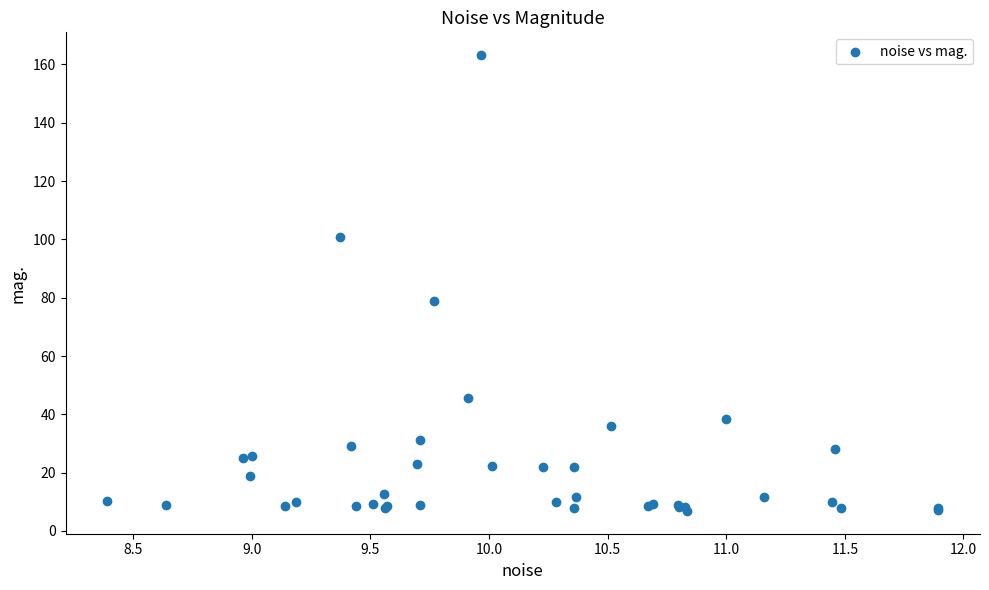

What Y value in the scatter plot is closest to 85?

78.8